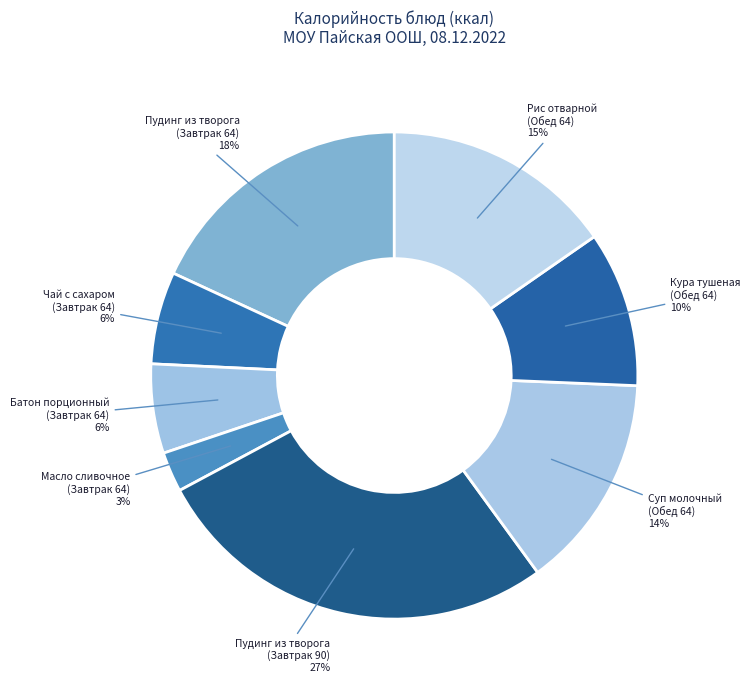

How many segments does this pie chart have?

8